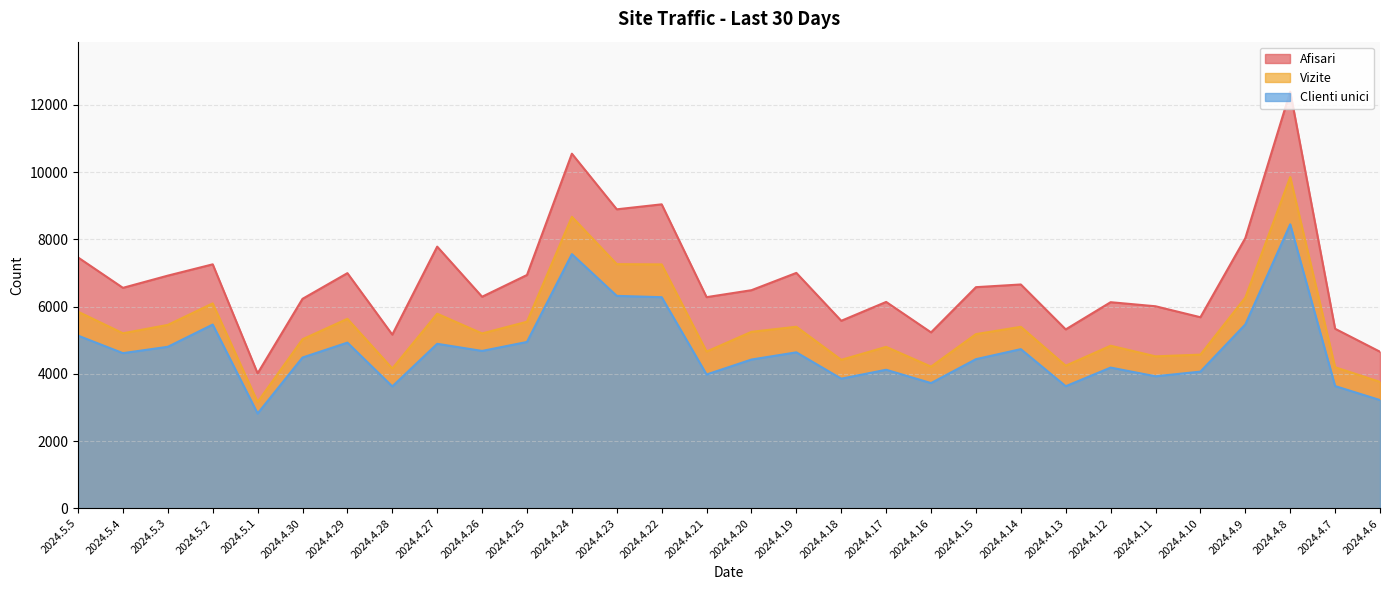

What is the difference between the highest and lowest values at 2024.4.9?

2567